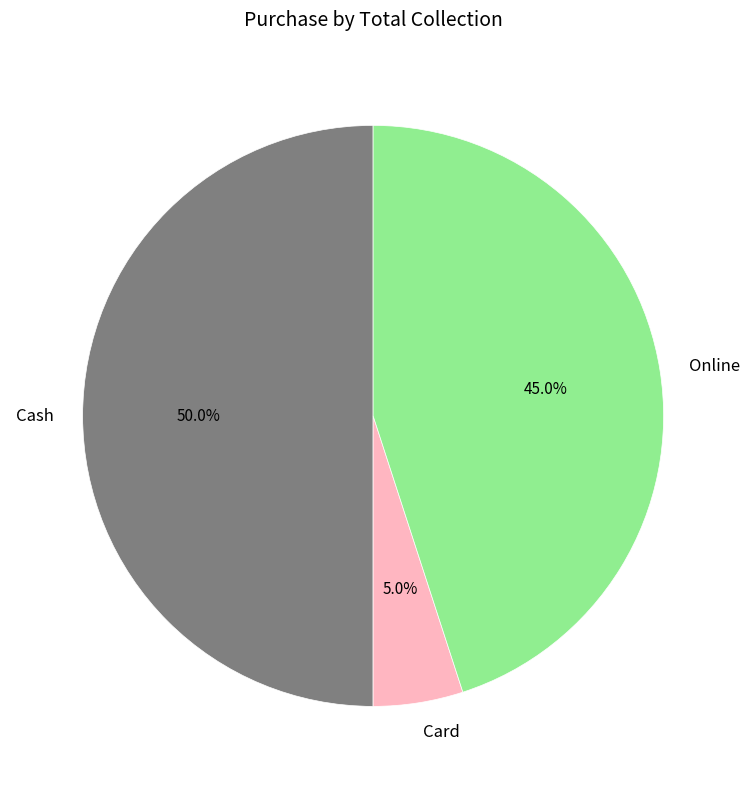

Is it true that Card is 5% of the pie?

True